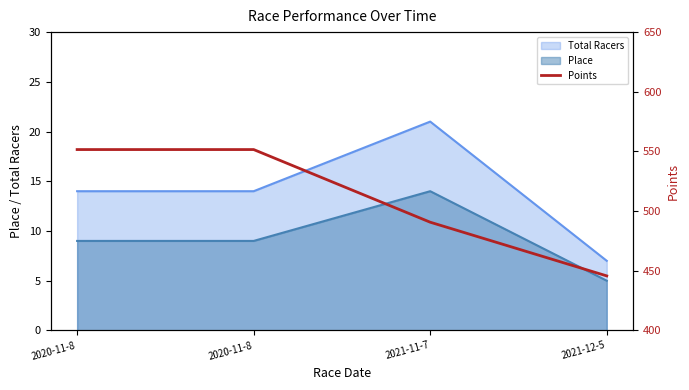

What is the label of the 3rd point from the left?

2021-11-7